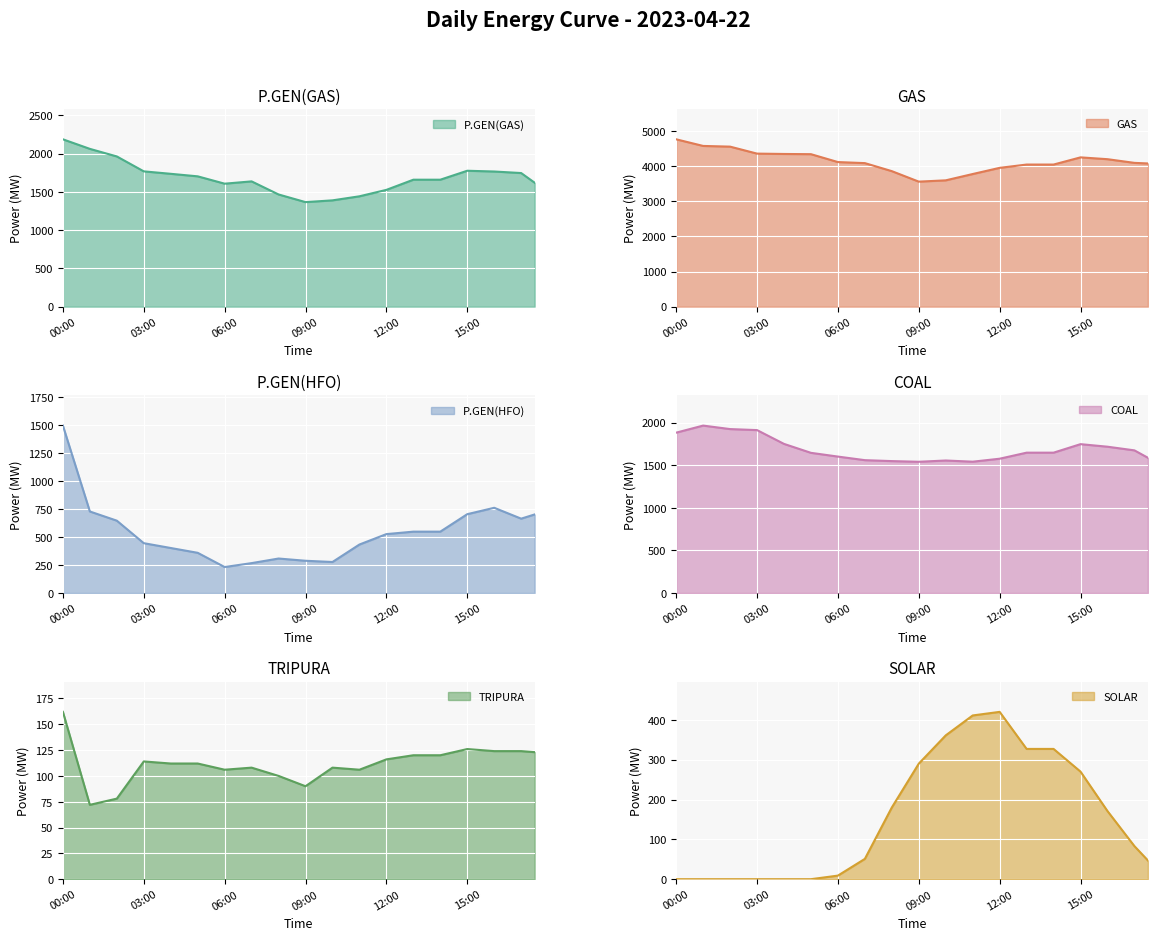

What is the maximum value for COAL?

1965.0